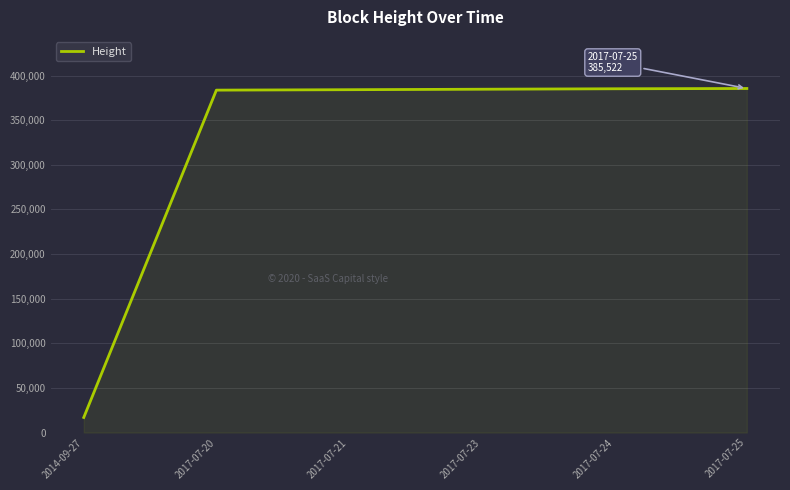

What is the maximum value shown in the chart?

385522